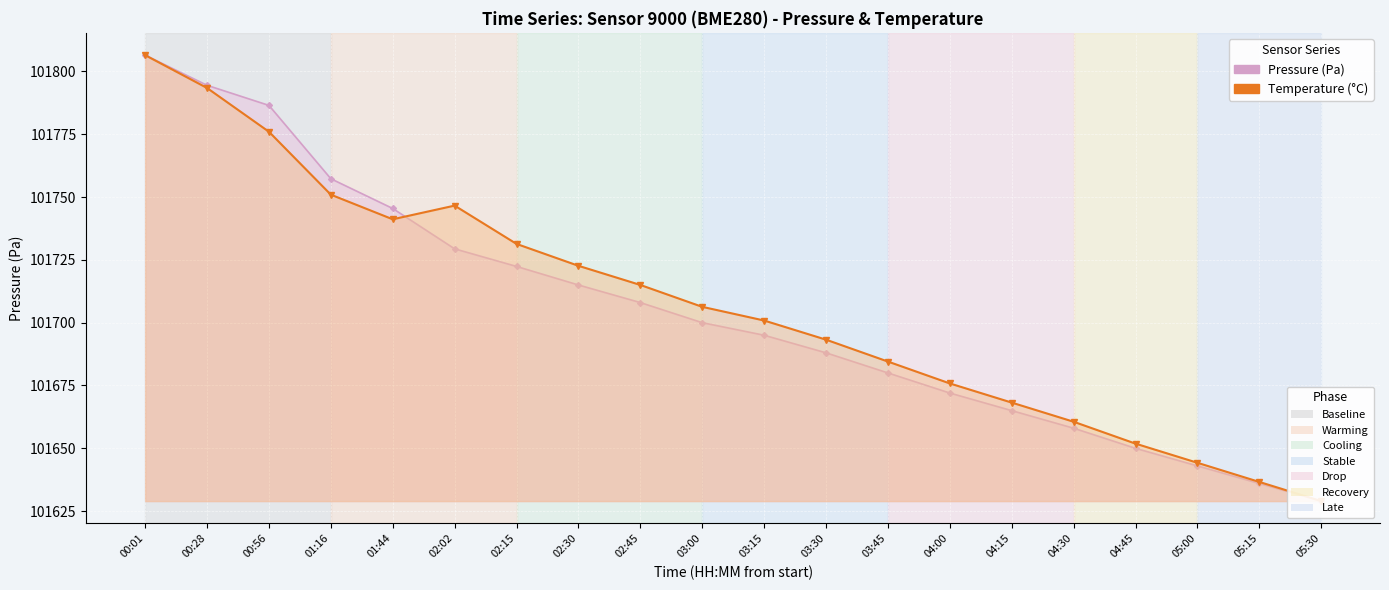

Which series has the widest spread of values?

pressure_line